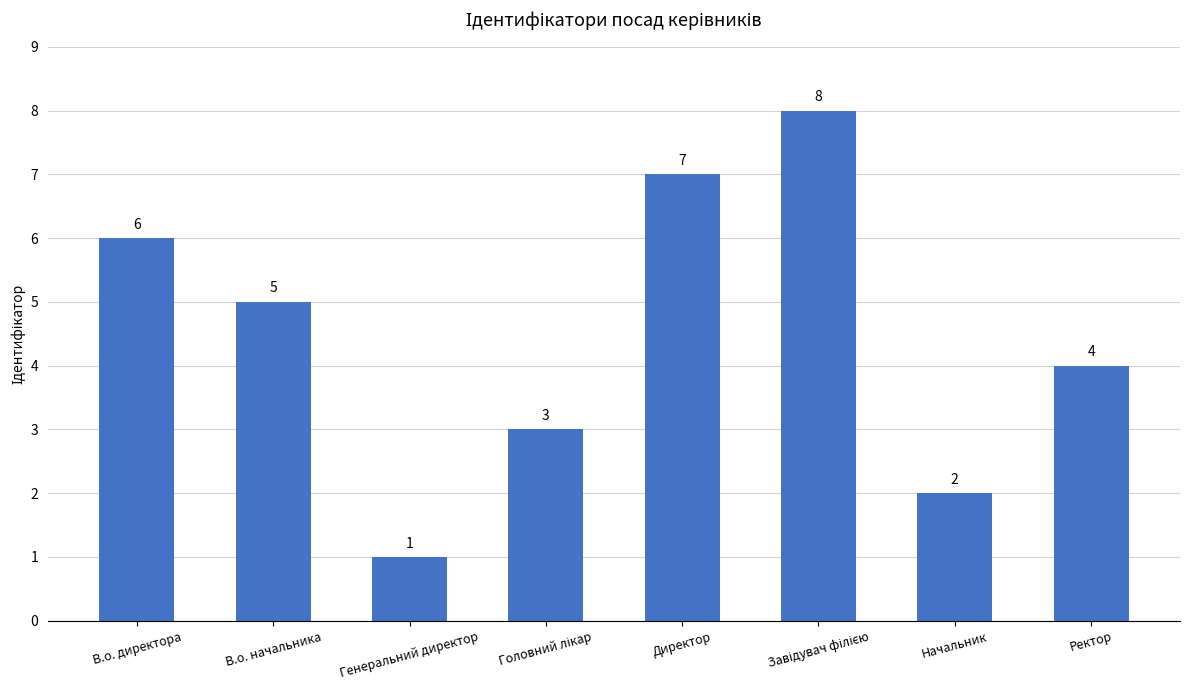

Reading left to right, what are all the values shown in this chart?

6	5	1	3	7	8	2	4